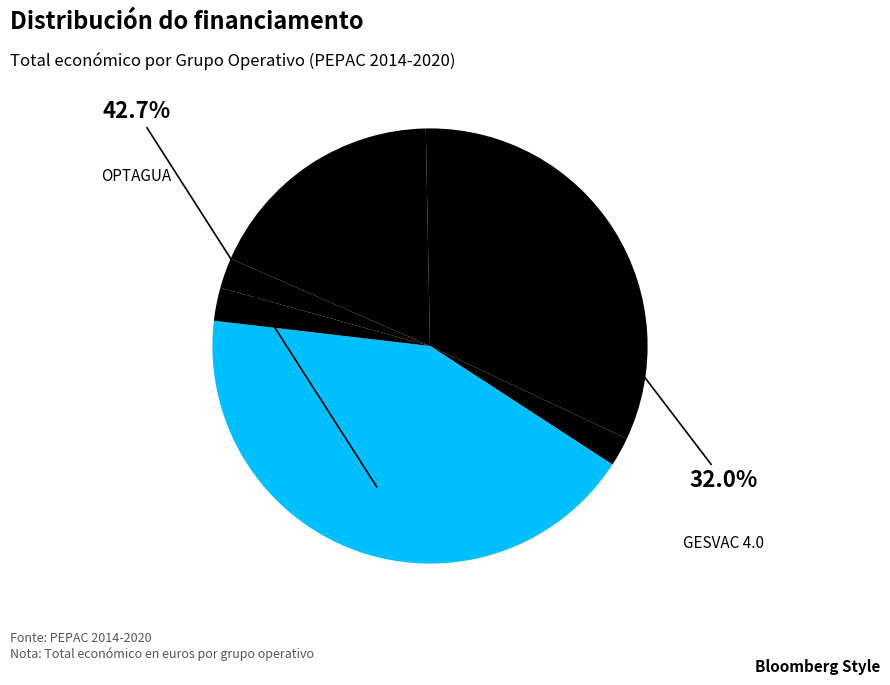

How many slices are in this pie chart?

7